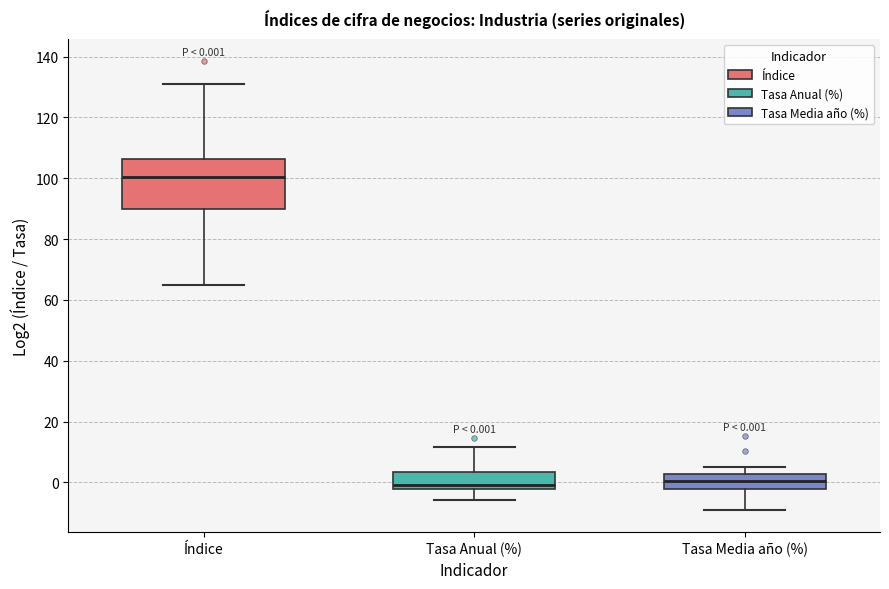

Which box is the tallest, from its lower edge to its upper edge?

Índice